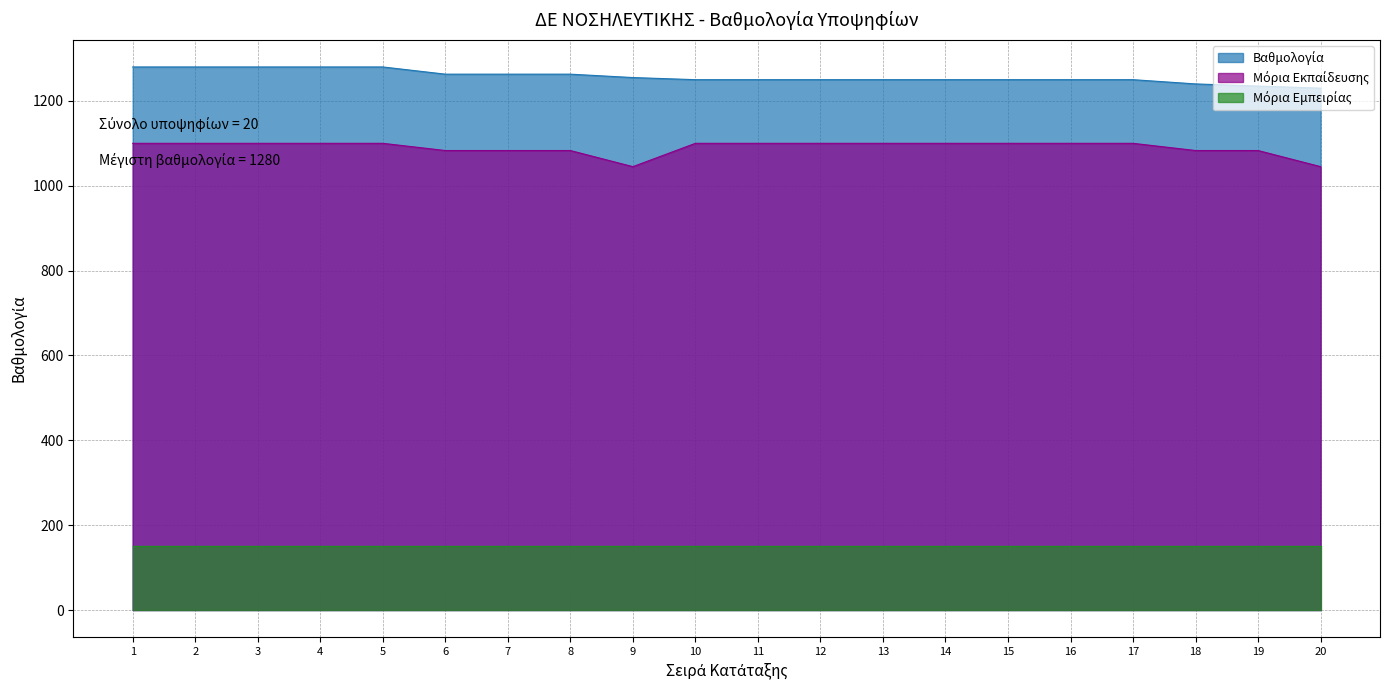

What is the spread (max minus min) of values at 17?

1100